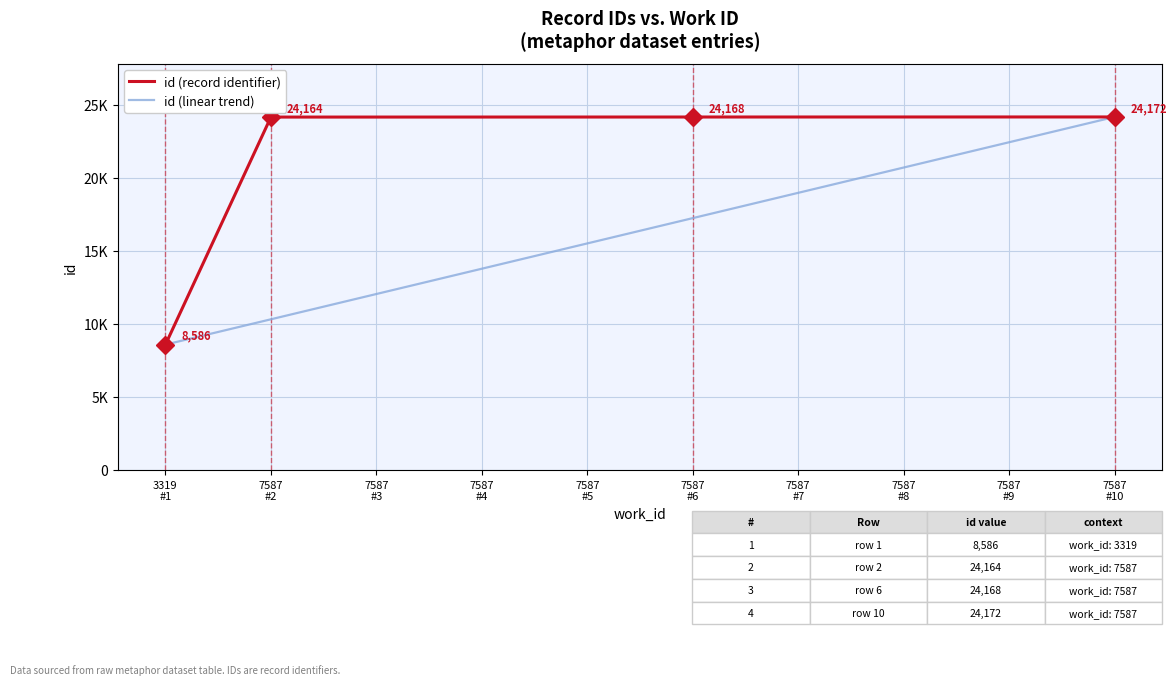

The value of id (record identifier) at 7587
#3 is 33276.5. True or false?

False